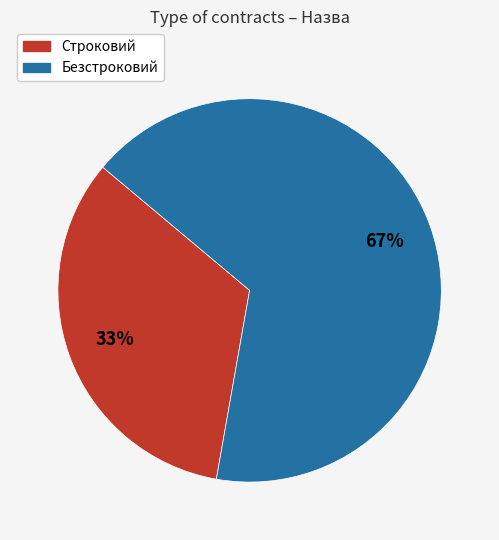

What is the ratio of the value at Безстроковий to the value at Строковий?

2.0